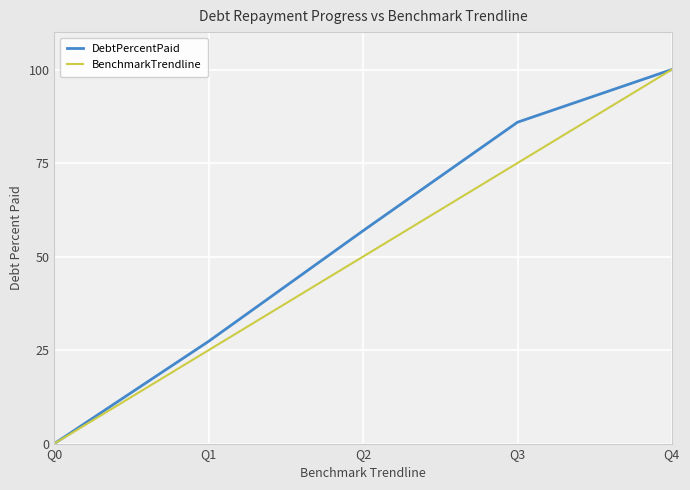

True or false: BenchmarkTrendline has more than 0 interior local peaks.

False